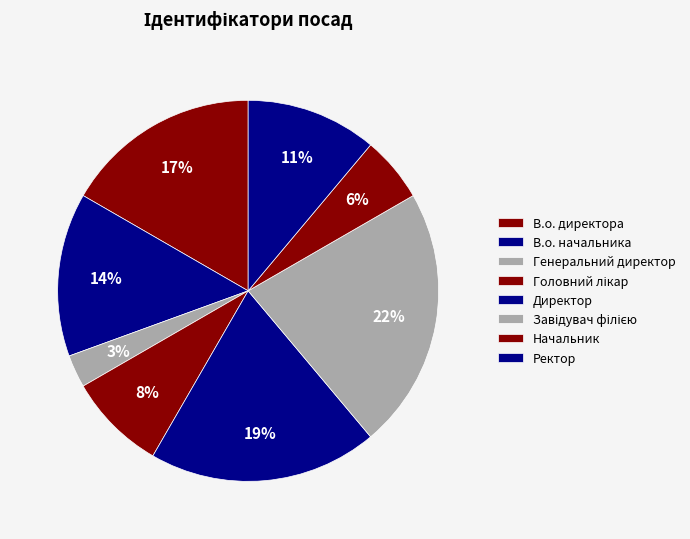

What percentage is NOT represented by Головний лікар?

91.7%